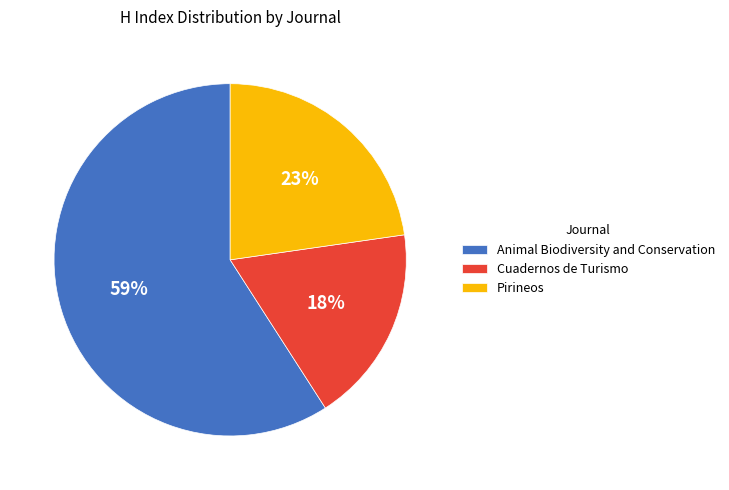

Combined, do Cuadernos de Turismo and Animal Biodiversity and Conservation account for over 50%?

Yes